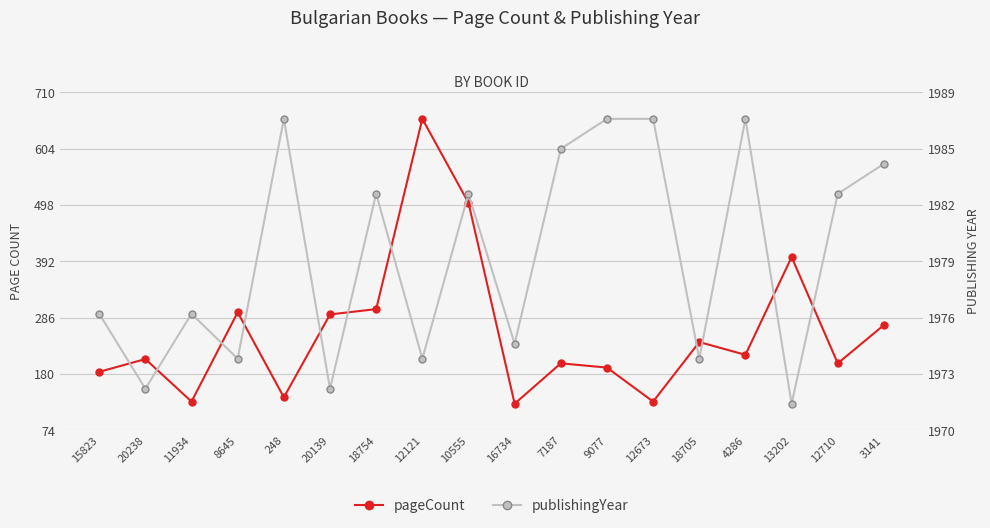

After their last crossing, which series has the higher values: publishingYear or pageCount?

publishingYear